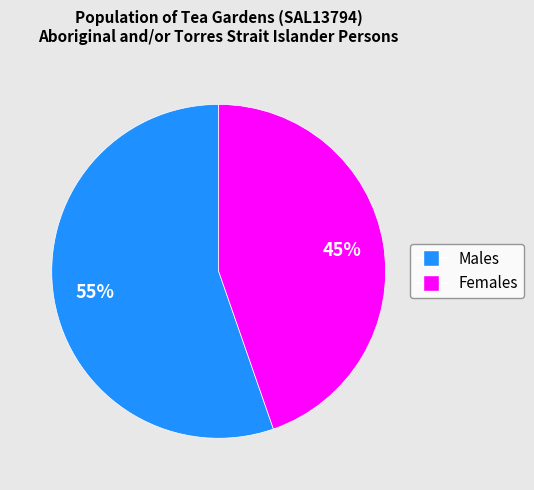

Approximately how many times larger is the value at Females compared to Males?

0.8